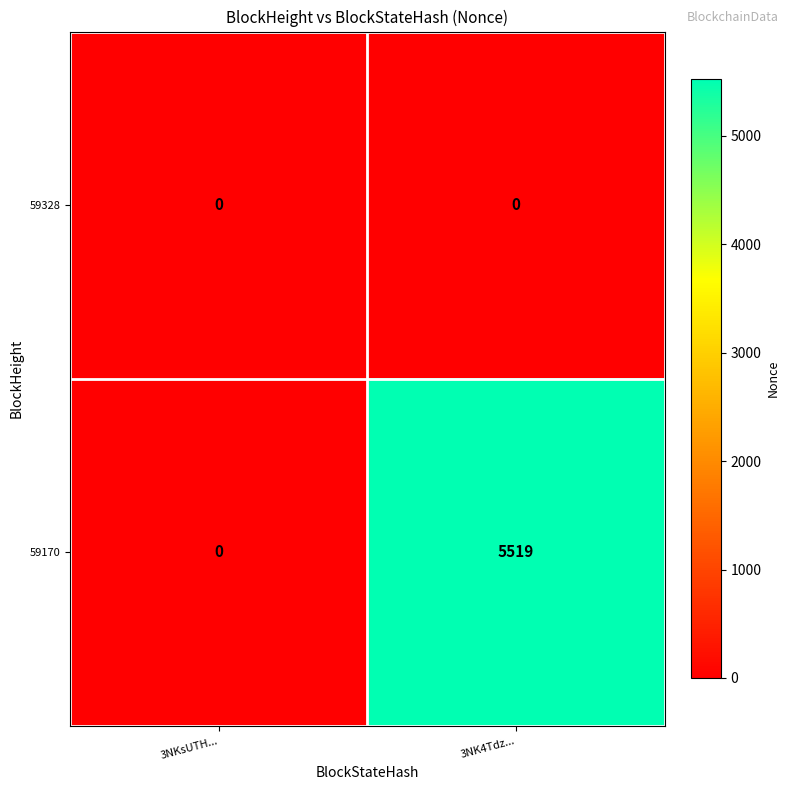

Between 3NKsUTH... and 3NK4Tdz..., which series saw the biggest shift?

59170